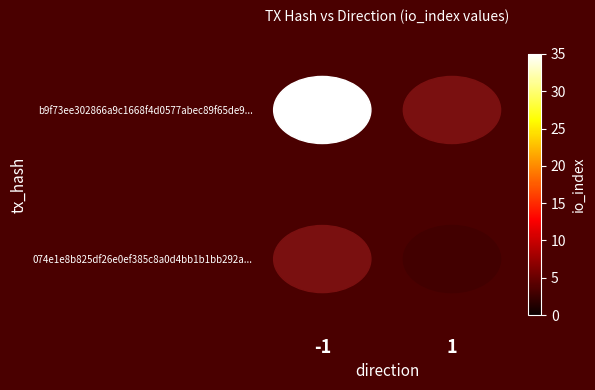

What is the difference between the highest and lowest values at 1?

3